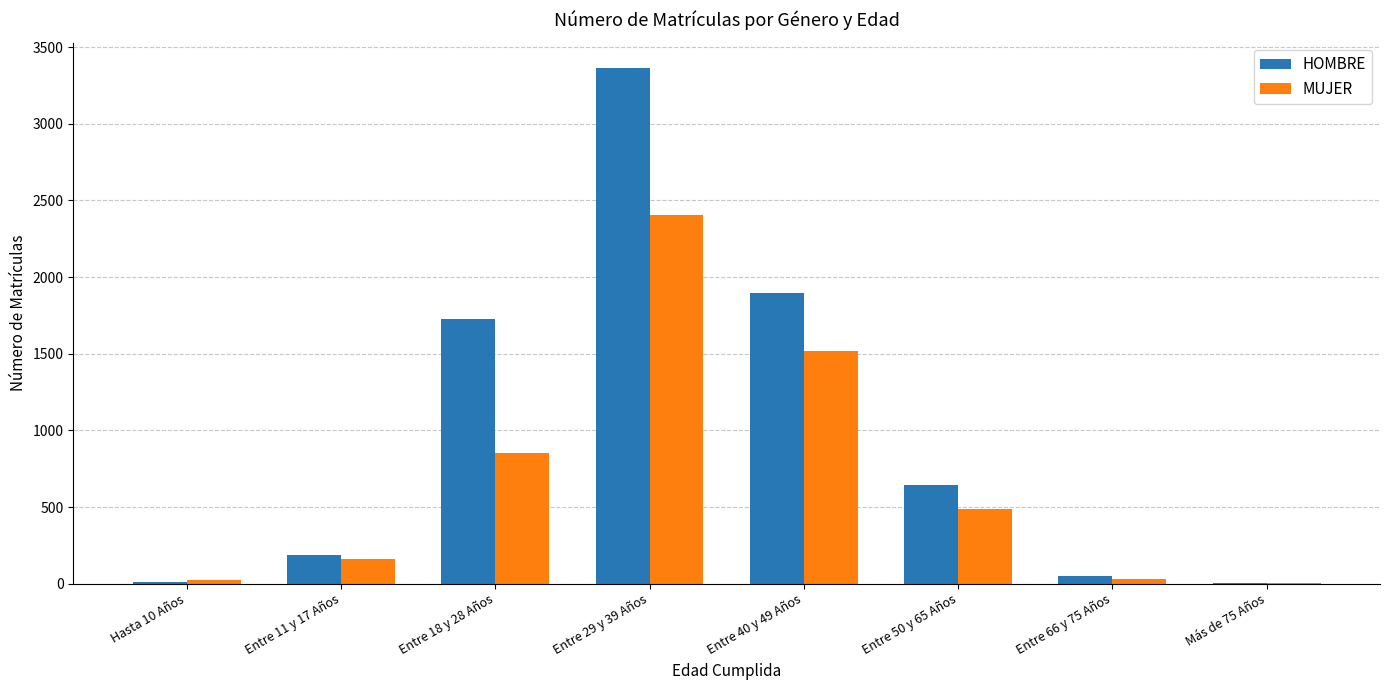

How many series are shown in this chart?

2